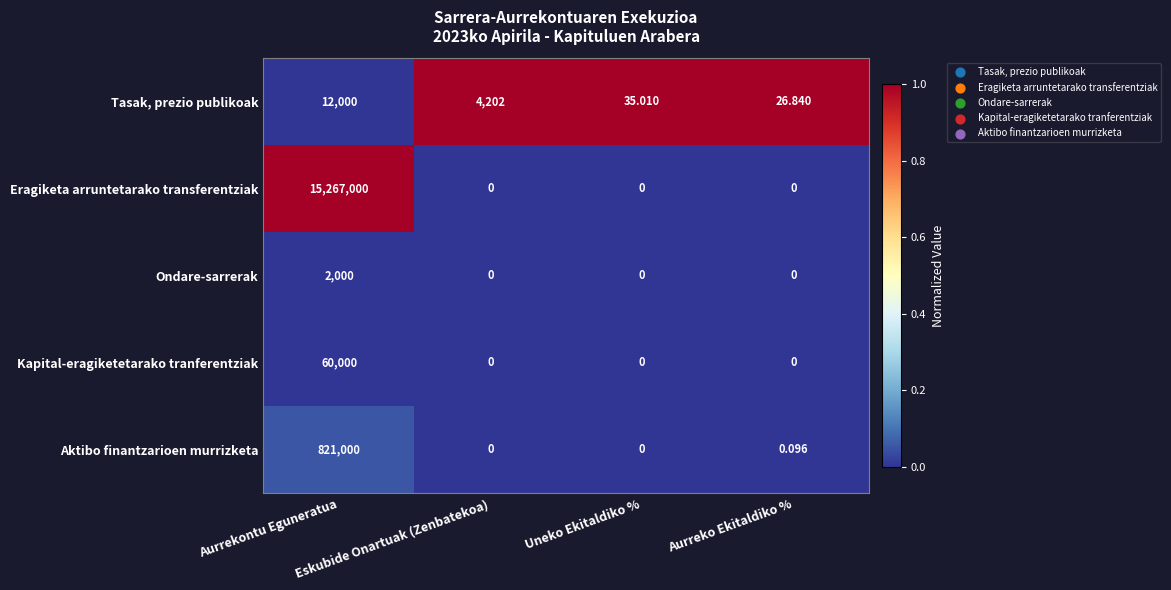

Which series has the widest spread of values?

Eragiketa arruntetarako transferentziak